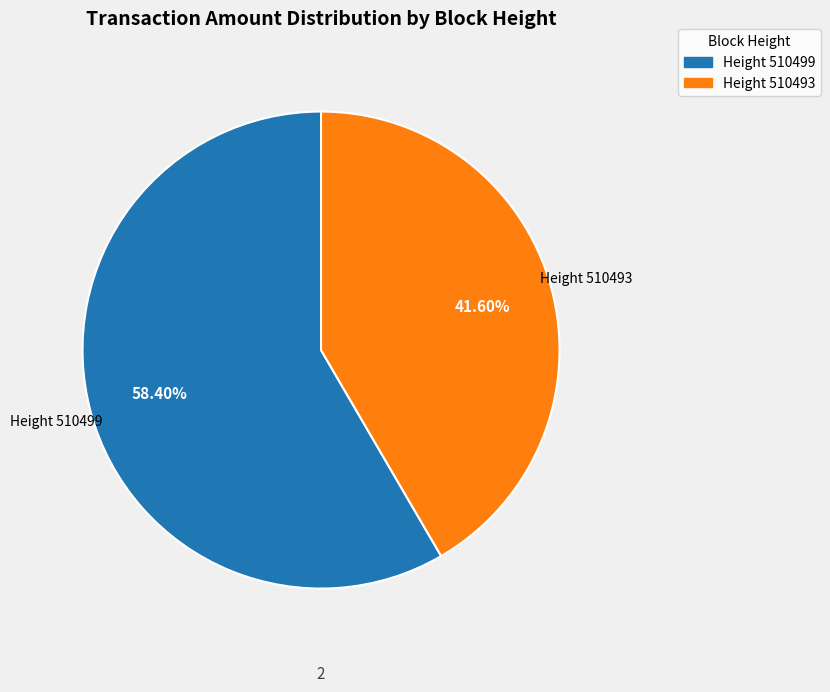

Is there any slice that represents more than half of the pie?

Yes